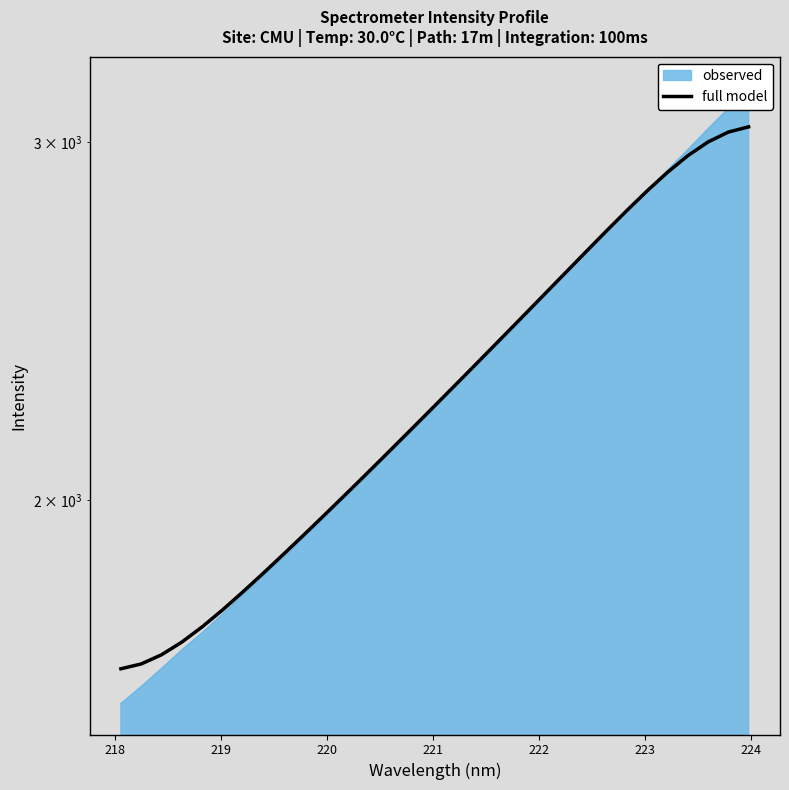

How many values are below 2251?

16